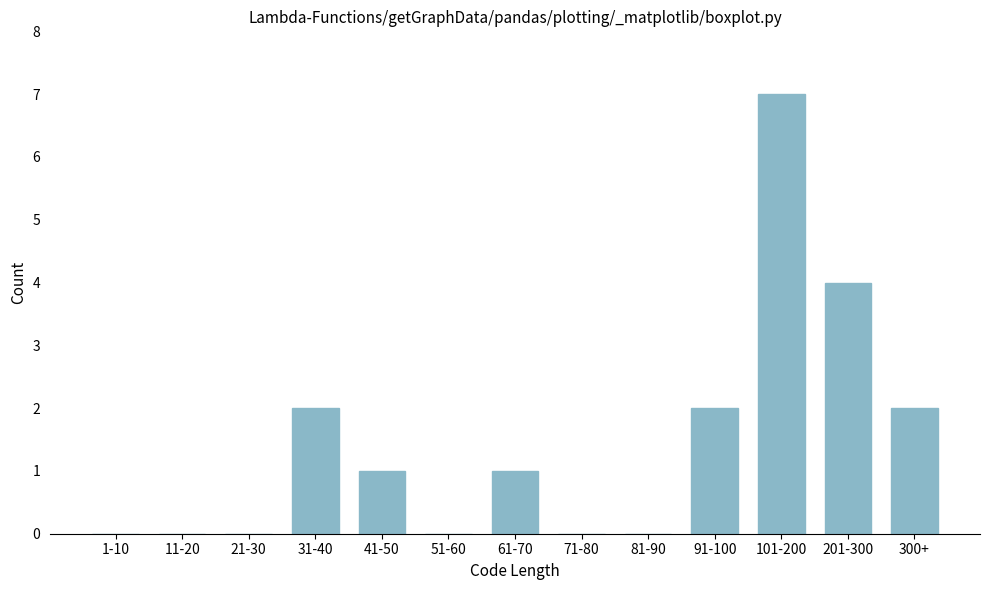

Reading left to right, what are all the values shown in this chart?

1-10=0	11-20=0	21-30=0	31-40=2	41-50=1	51-60=0	61-70=1	71-80=0	81-90=0	91-100=2	101-200=7	201-300=4	300+=2